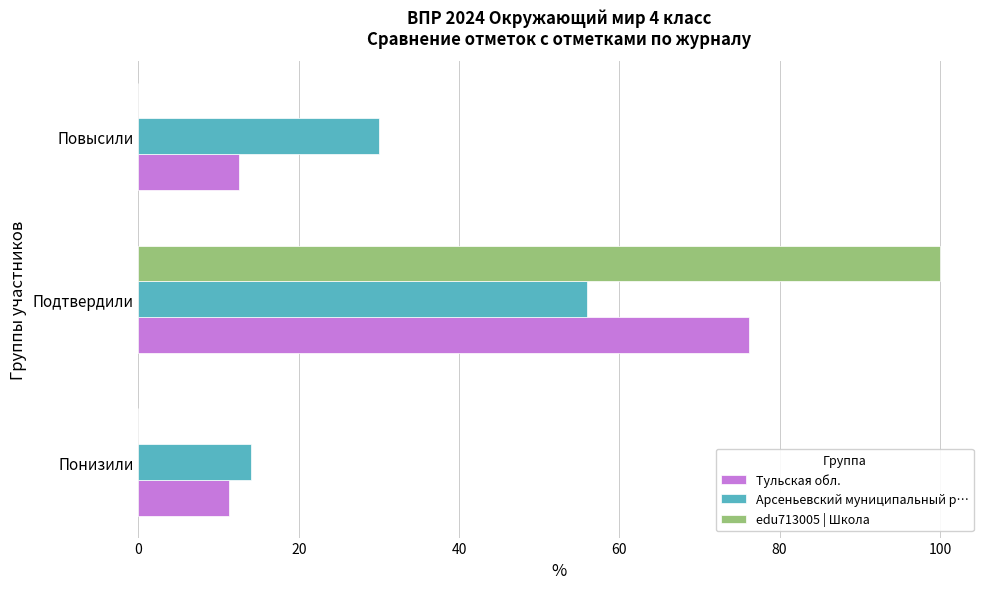

Which series has the widest spread of values?

edu713005 | Школа